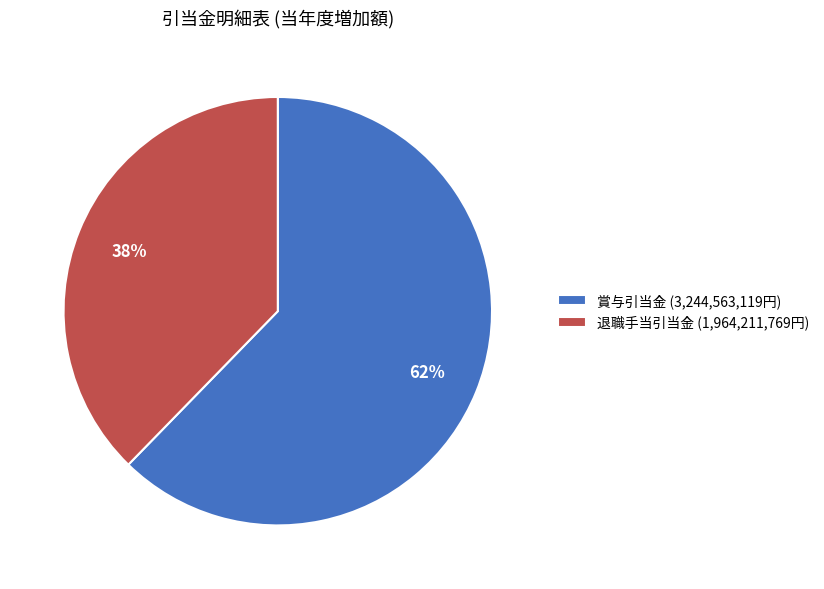

To the nearest percent, what percentage of the pie is 退職手当引当金?

38%